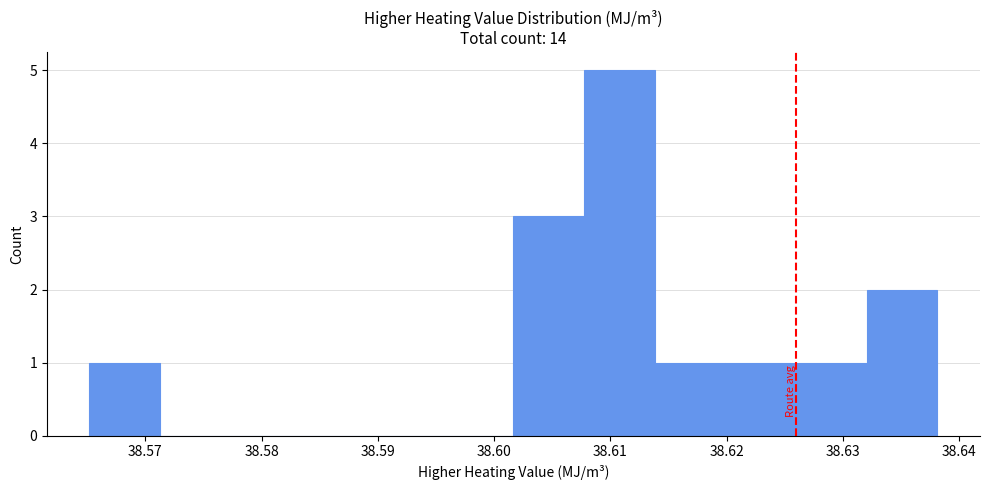

Reading left to right, transcribe this chart: for each bar, give the range it covers on the x-axis and its height. Neither the bar edges nor the heights are printed on the chart, so give them approximately, as read against the axes.

38.565 to 38.571: 1
38.571 to 38.577: 0
38.577 to 38.583: 0
38.583 to 38.590: 0
38.590 to 38.596: 0
38.596 to 38.602: 0
38.602 to 38.608: 3
38.608 to 38.614: 5
38.614 to 38.620: 1
38.620 to 38.626: 1
38.626 to 38.632: 1
38.632 to 38.638: 2